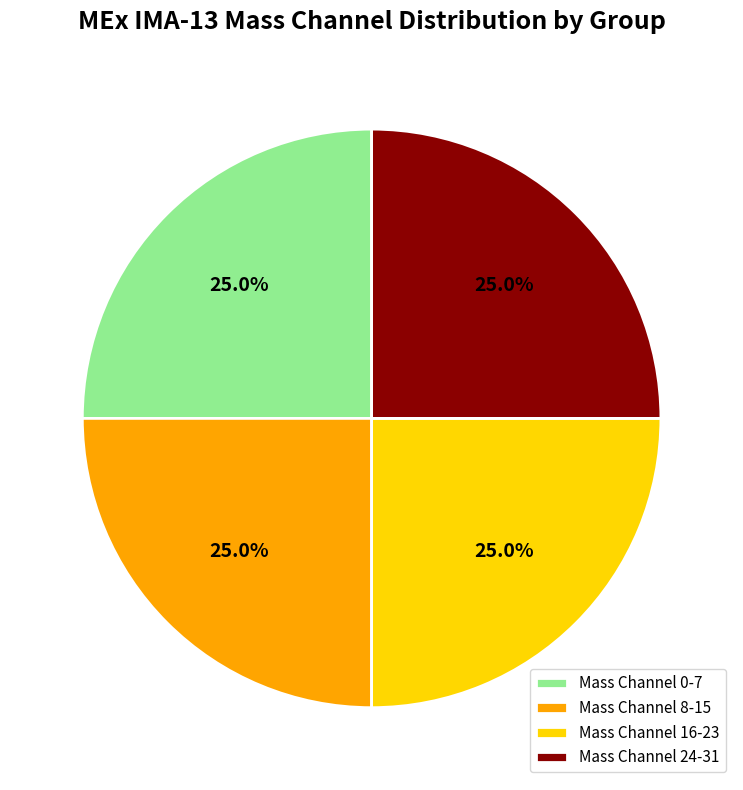

What is the ratio of the value at Mass Channel 0-7 to the value at Mass Channel 8-15?

1.0